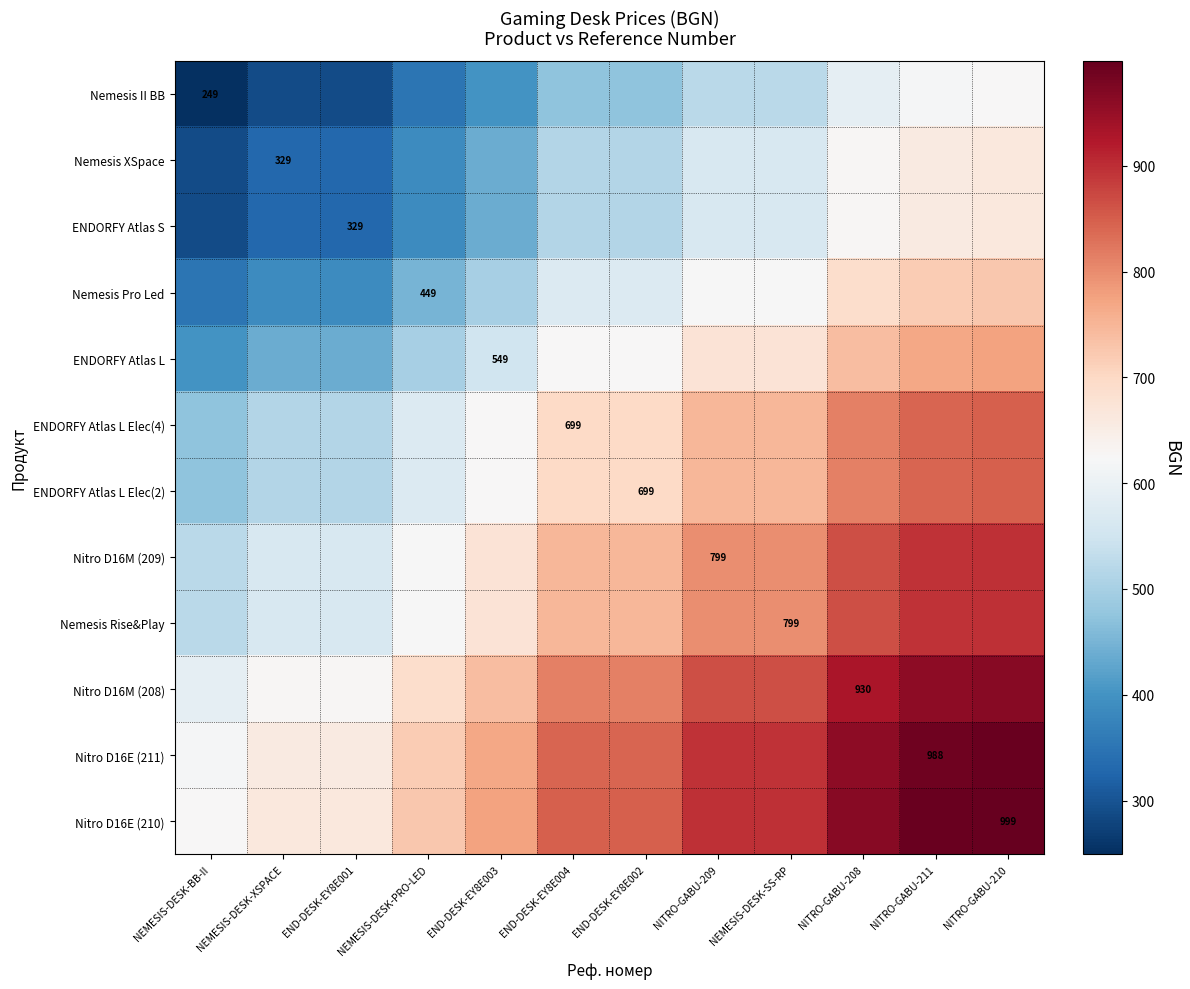

True or false: Nemesis Rise&Play has a value of 564.0 at NEMESIS-DESK-XSPACE.

True